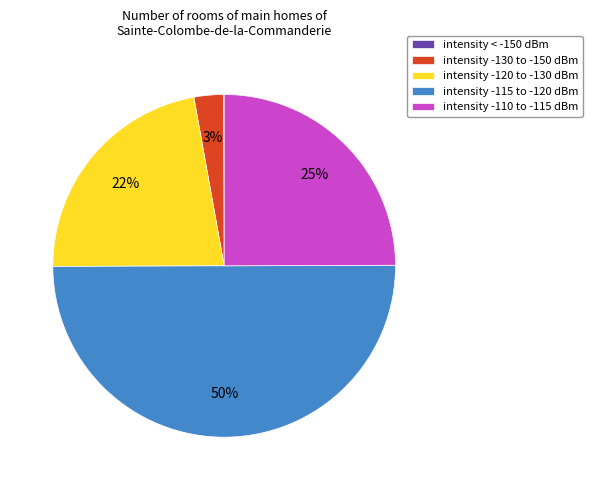

Which has a higher value, intensity -120 to -130 dBm or intensity -130 to -150 dBm?

intensity -120 to -130 dBm